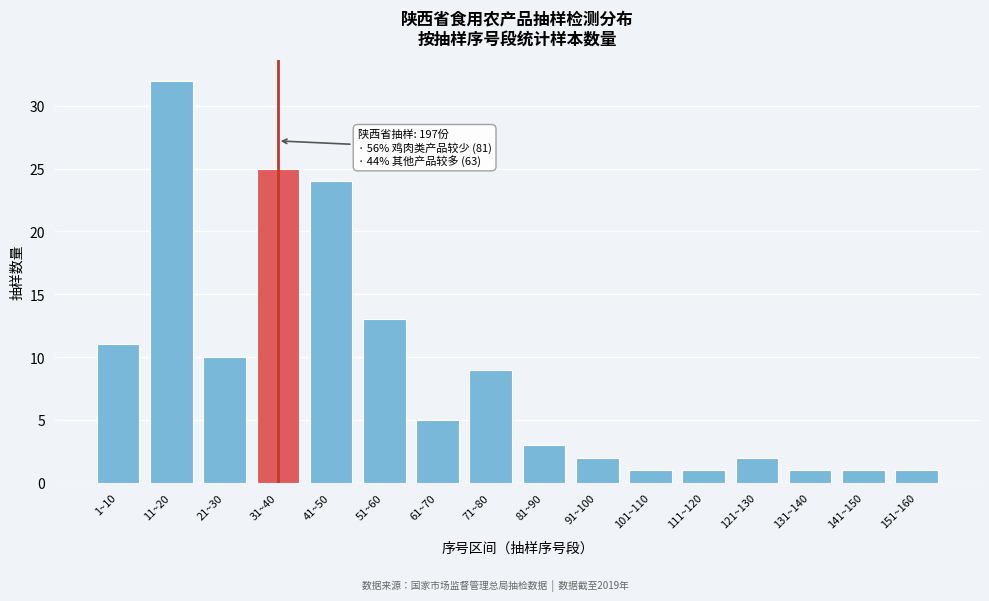

Reading left to right, list all the values displayed in this chart.

1~10=11	11~20=32	21~30=10	31~40=25	41~50=24	51~60=13	61~70=5	71~80=9	81~90=3	91~100=2	101~110=1	111~120=1	121~130=2	131~140=1	141~150=1	151~160=1